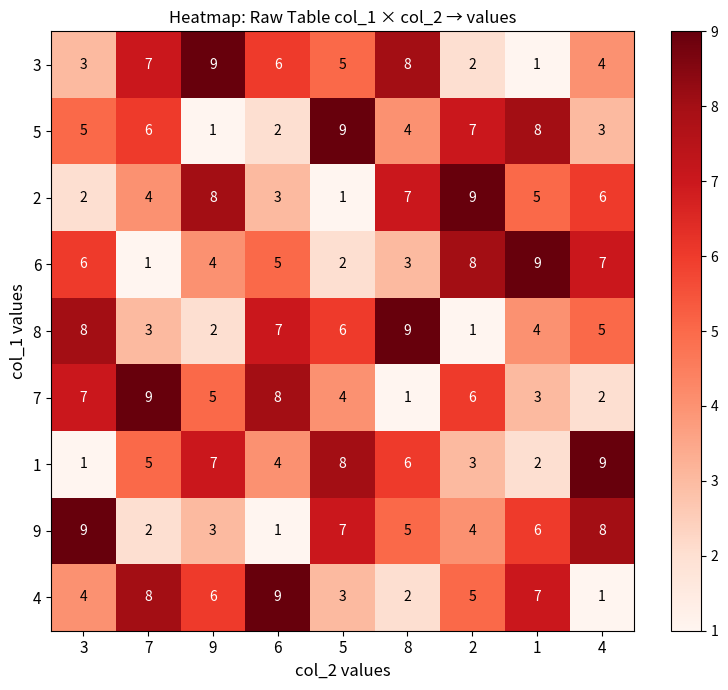

Is it true that 6 equals 4 at 1?

False